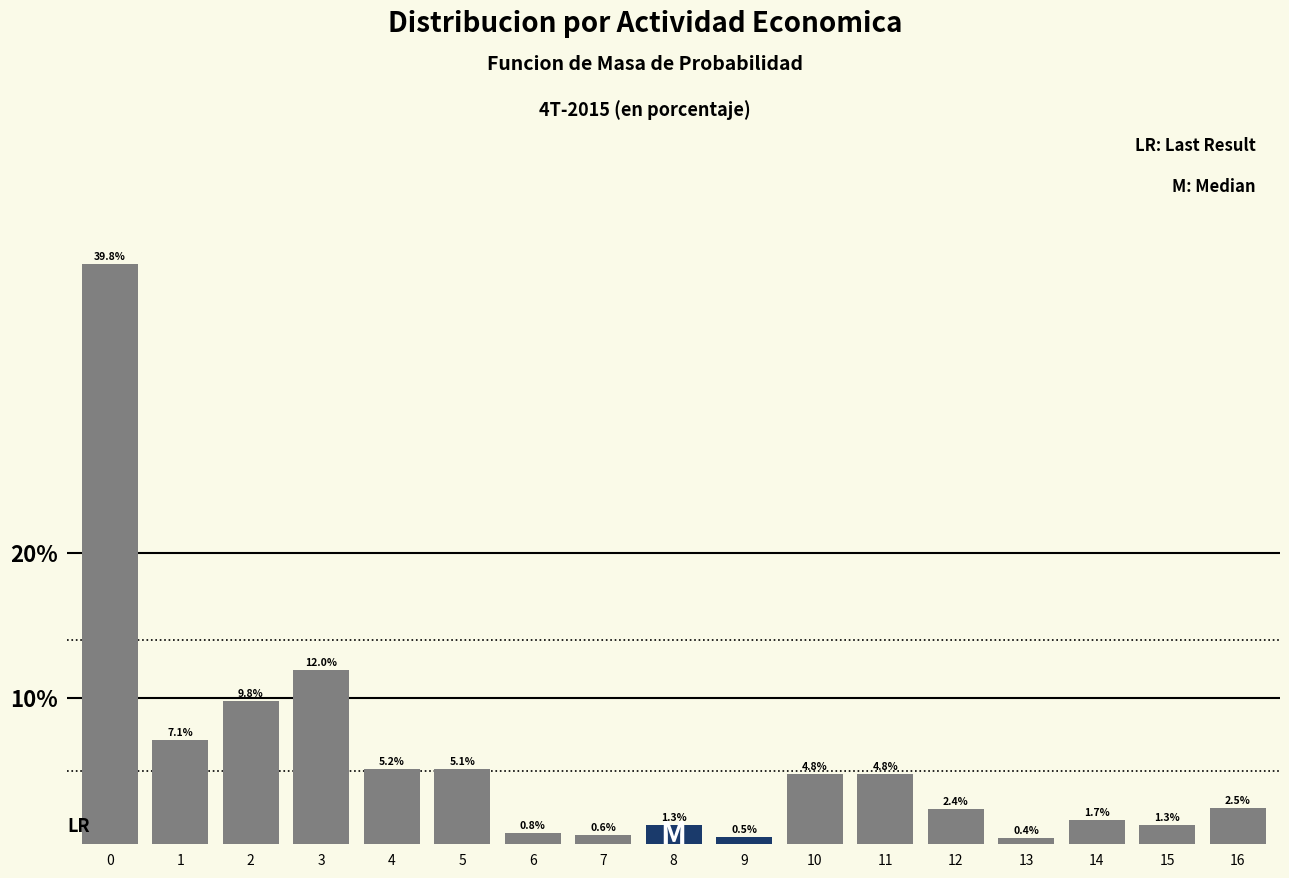

Reading left to right, list all the values displayed in this chart.

0=39.8	1=7.1	2=9.8	3=12.0	4=5.2	5=5.1	6=0.8	7=0.6	8=1.3	9=0.5	10=4.8	11=4.8	12=2.4	13=0.4	14=1.7	15=1.3	16=2.5